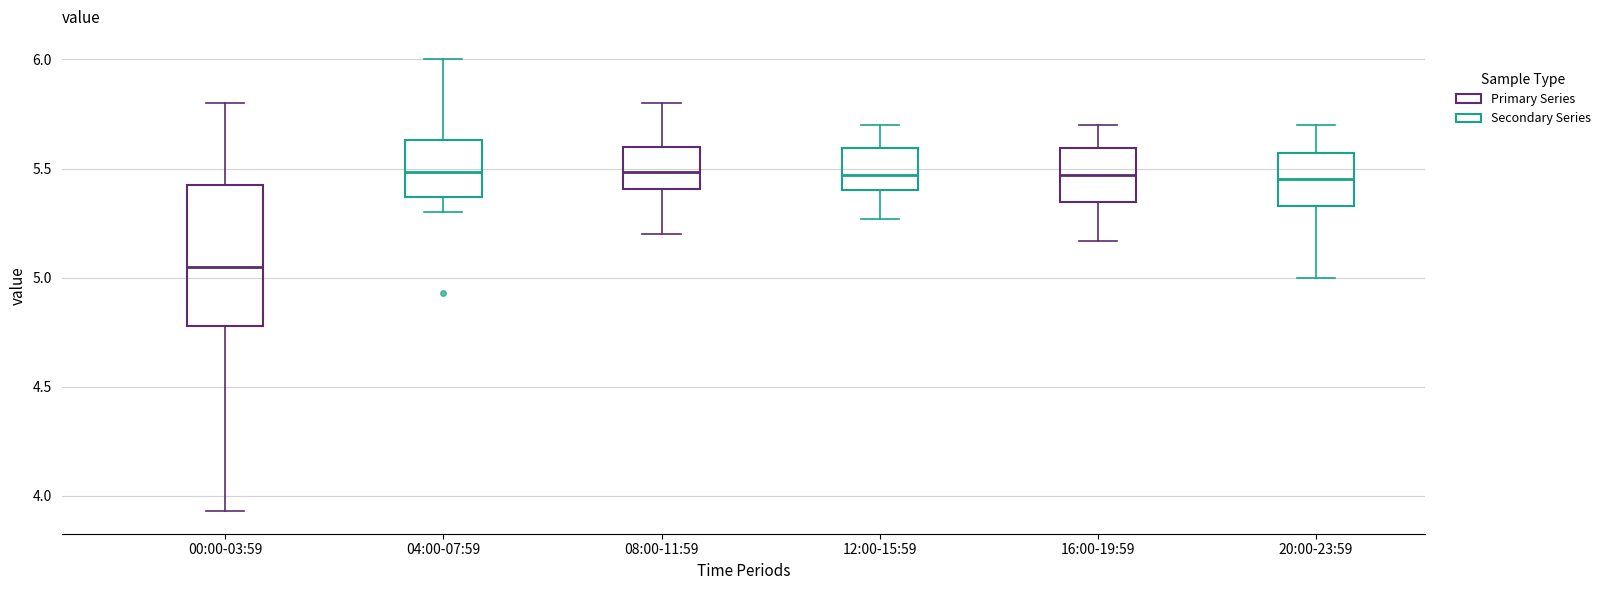

Which box's median line is the lowest?

00:00-03:59